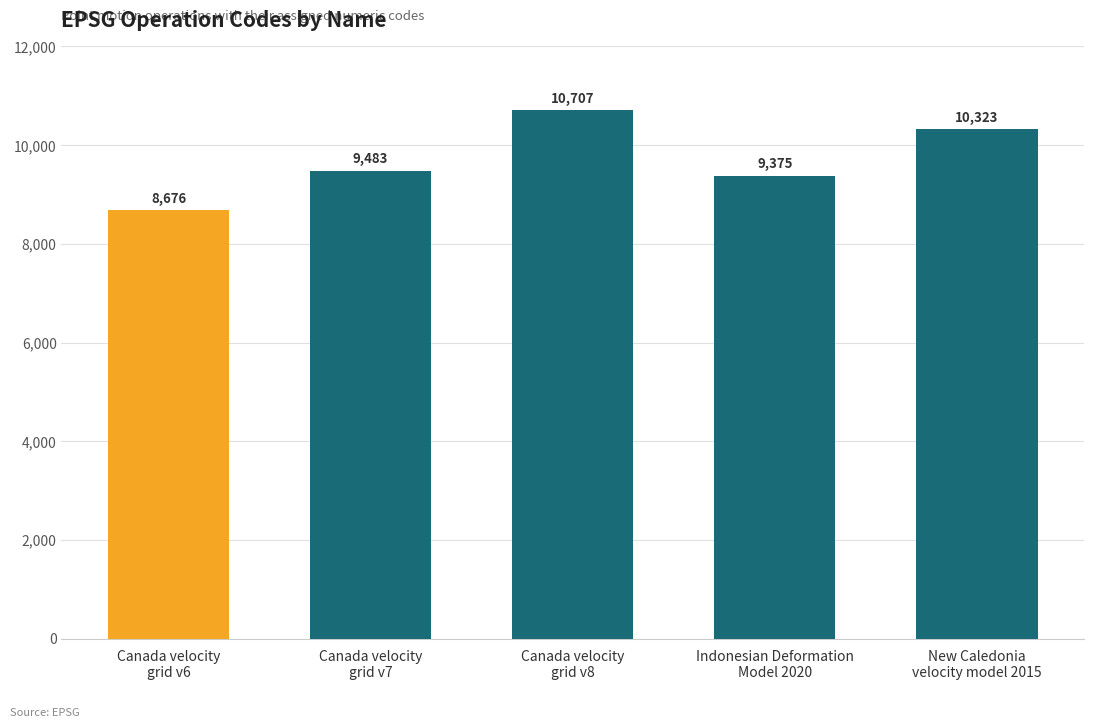

Reading right to left, list all the values displayed in this chart.

New Caledonia
velocity model 2015=10323	Indonesian Deformation
Model 2020=9375	Canada velocity
grid v8=10707	Canada velocity
grid v7=9483	Canada velocity
grid v6=8676